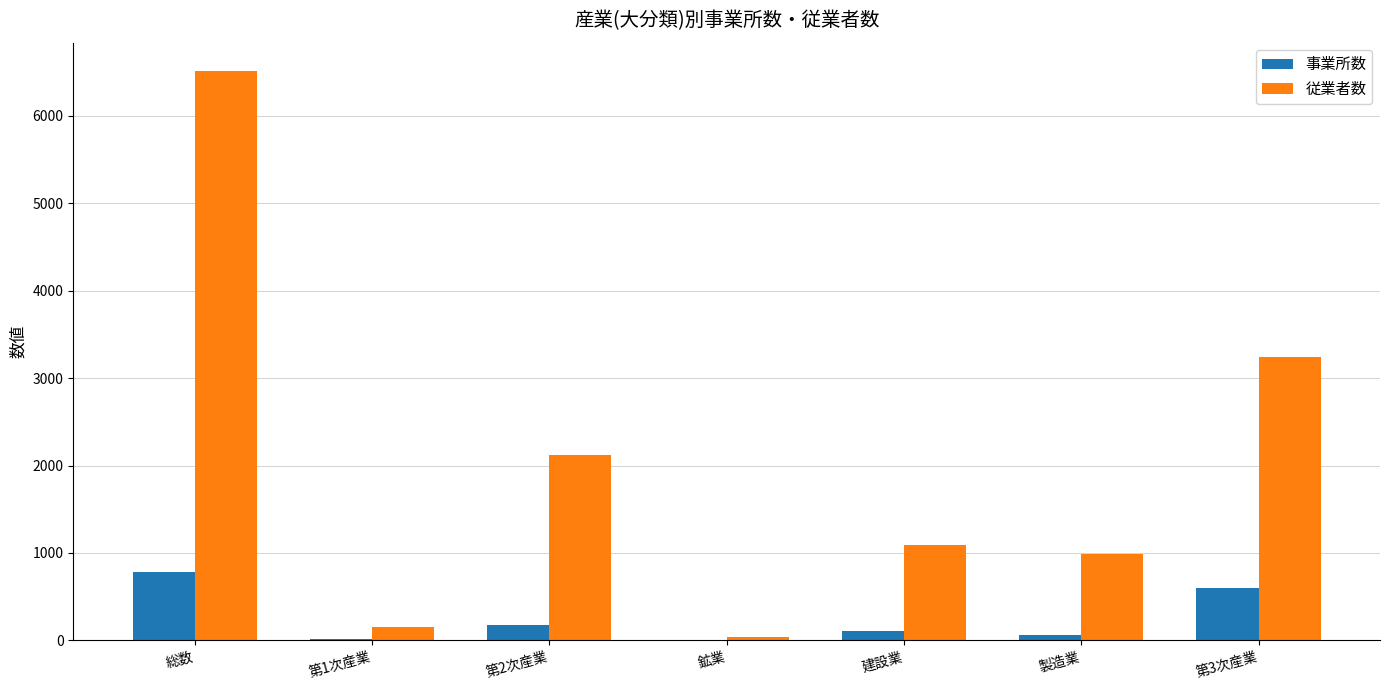

How many categories are shown in the chart?

7